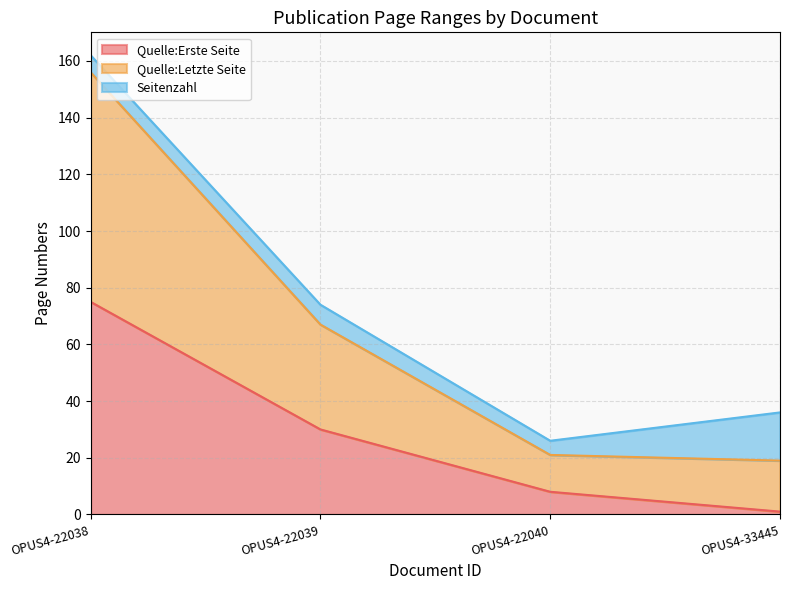

How many lines are shown in the chart?

3